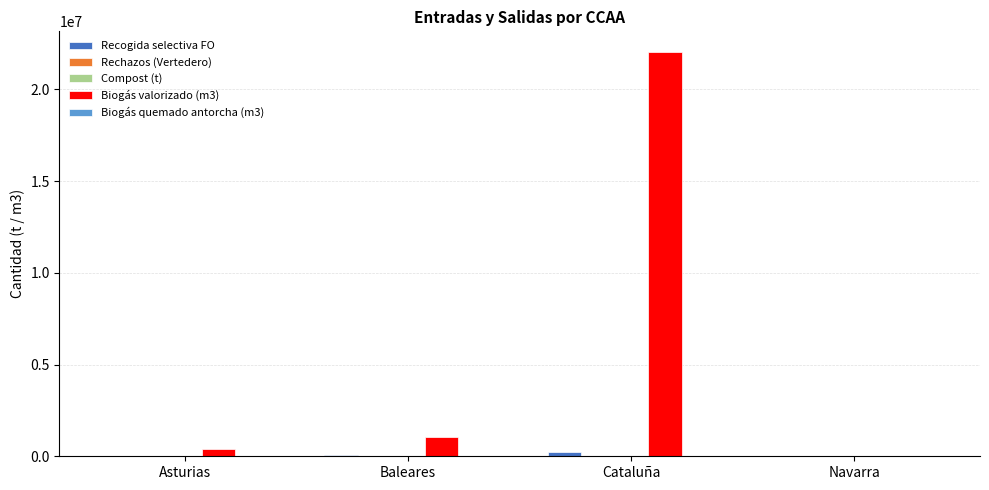

Is it true that Biogás valorizado (m3) equals 12404031.7 at Navarra?

False